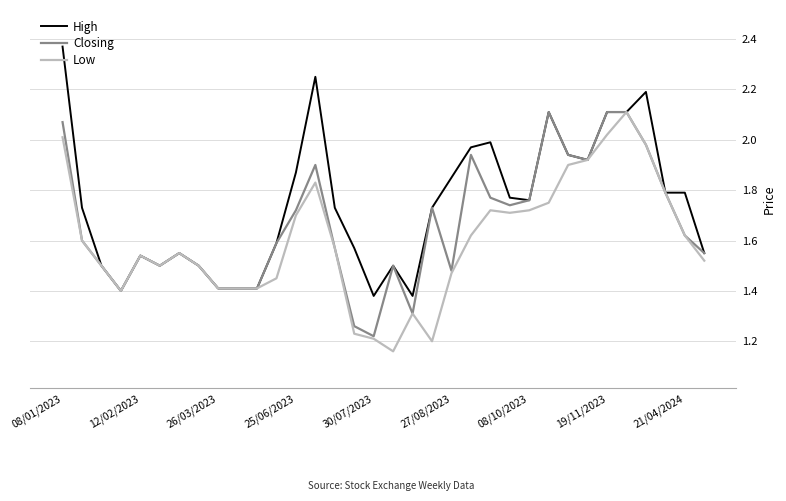

Which series has the largest total across all categories?

High